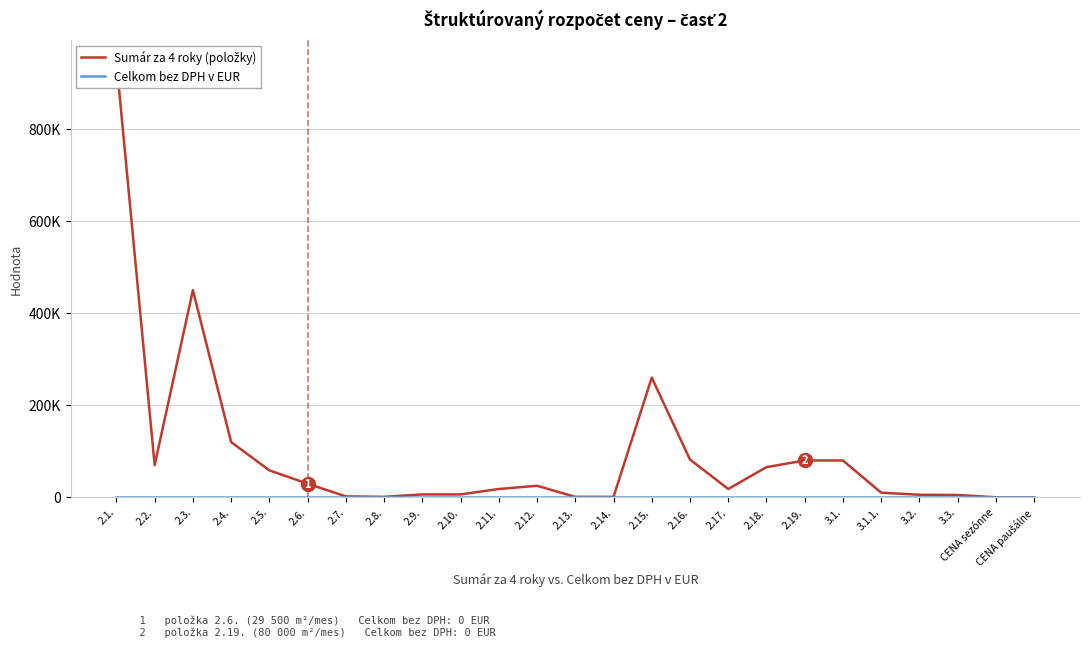

The Celkom bez DPH v EUR series shows 0 at 2.9.. True or false?

True